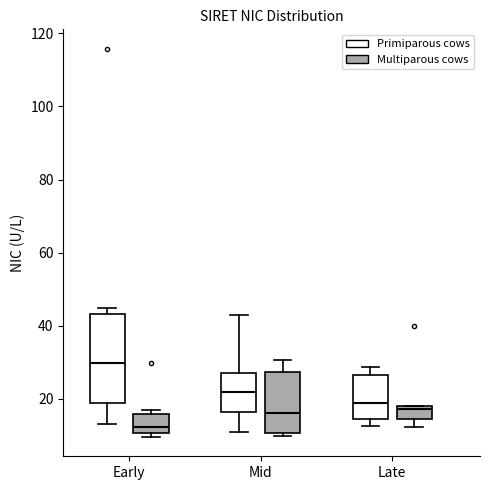

Comparing the boxes themselves (not the whiskers), which one is the tallest?

Early (Primiparous cows)